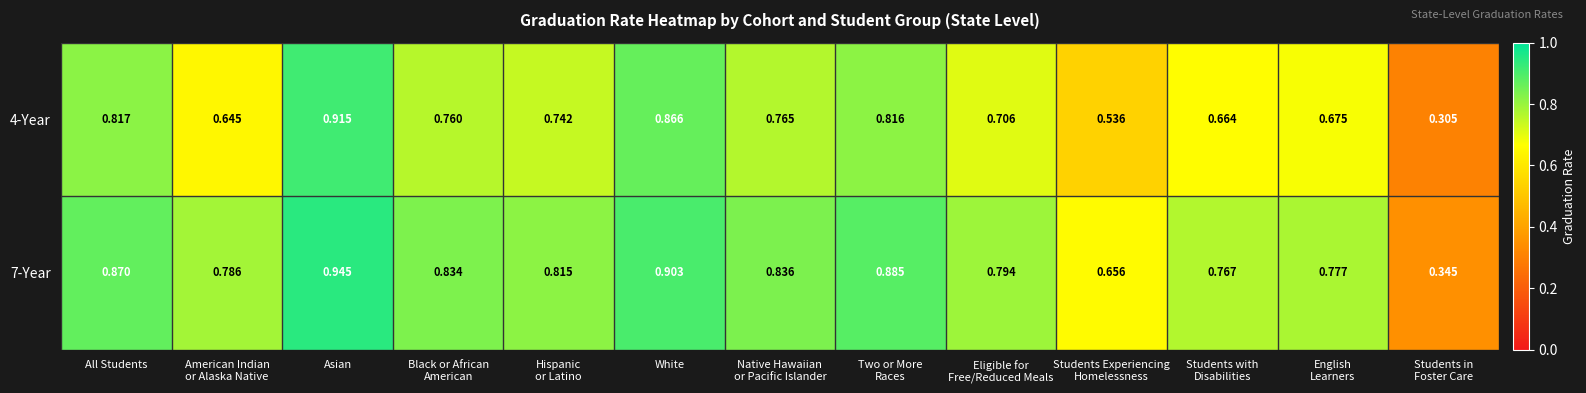

Which category has the highest value across all series?

Asian